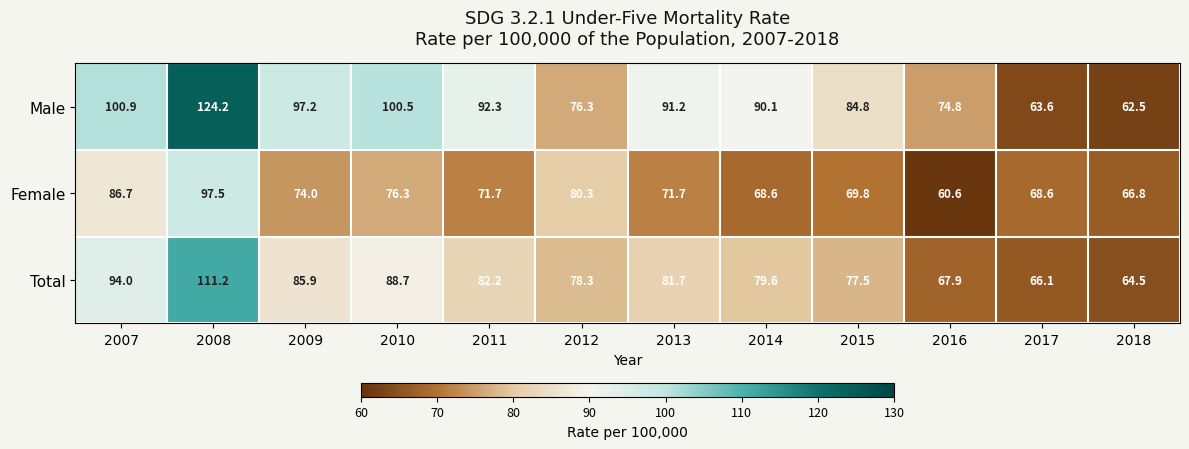

What is the sum of the Total values at 2014 and 2011?

161.8